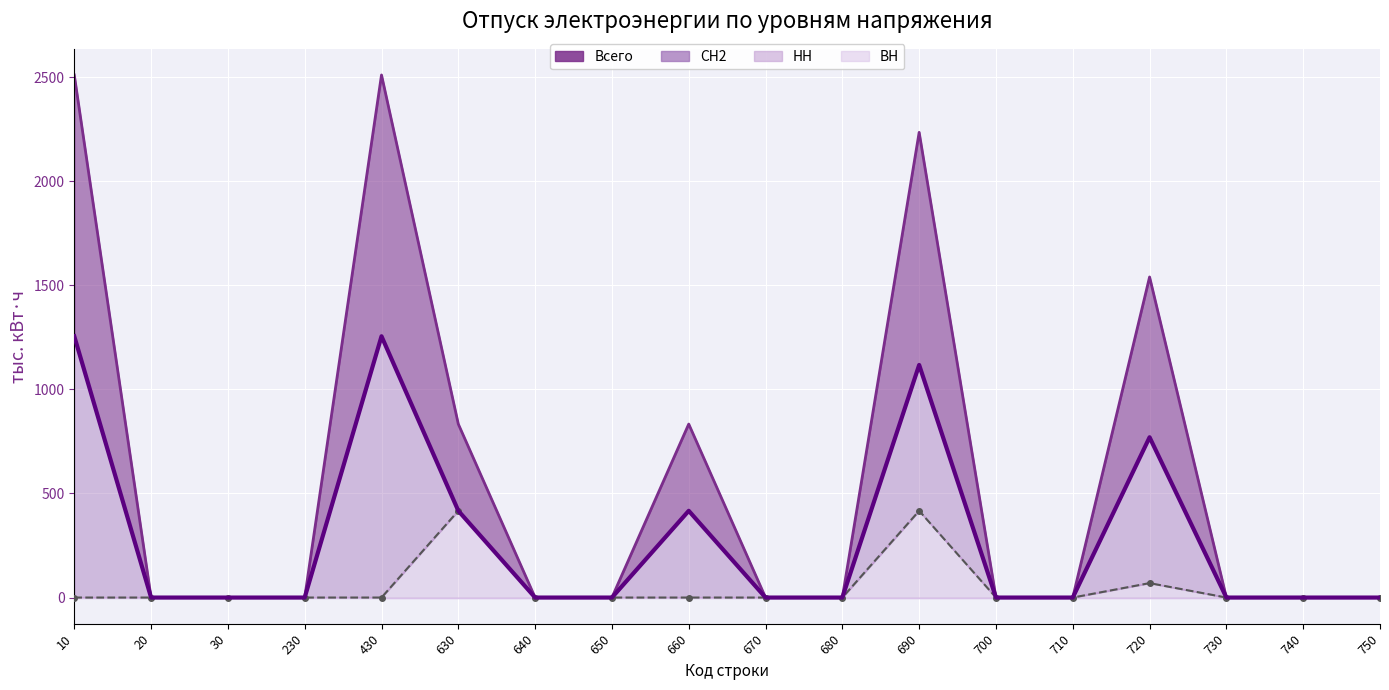

At which category is the sum across all series the highest?

690